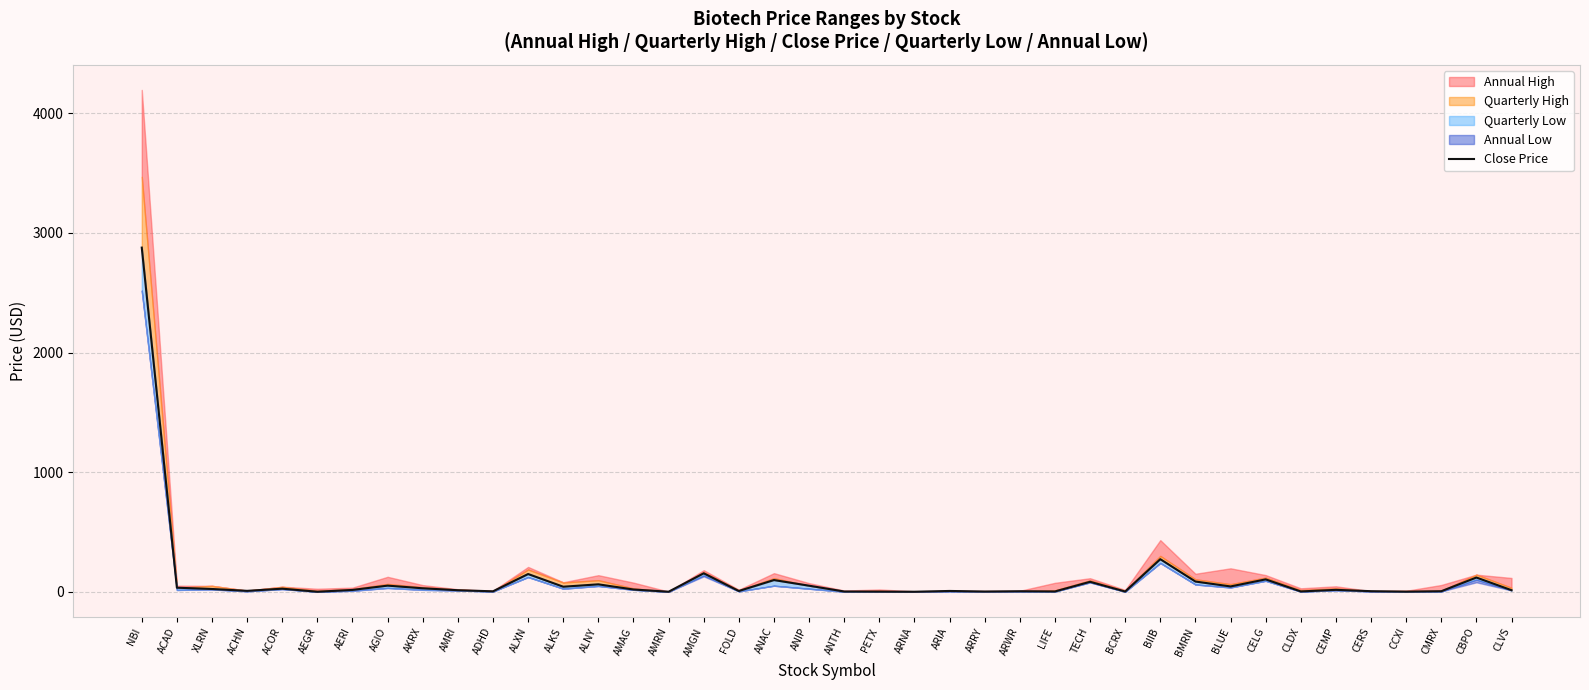

At which category does the data reach its first local valley?

ACHN